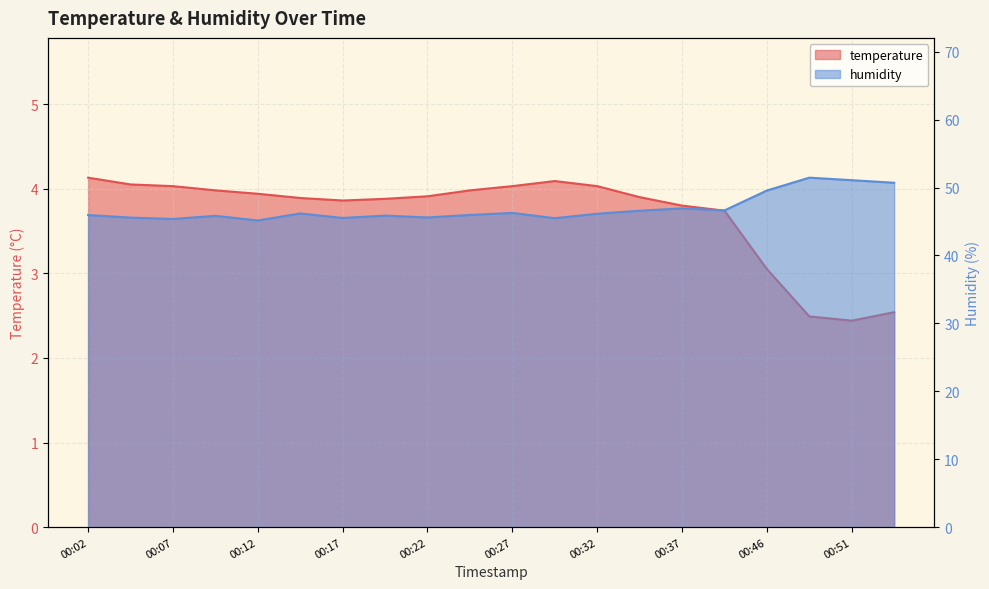

Between 00:09 and 00:30, which is larger?

00:30